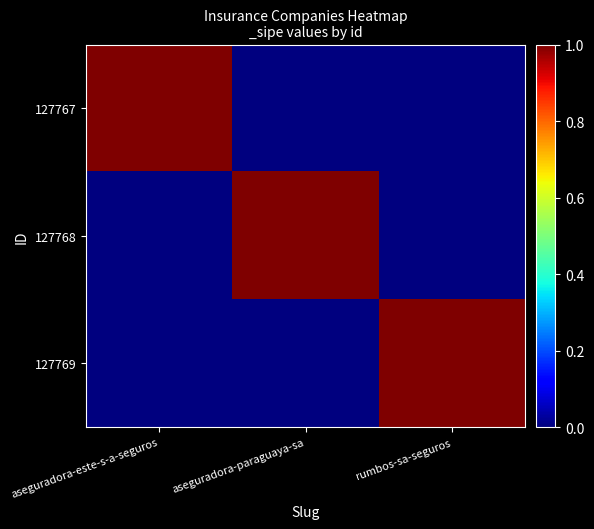

At which category does the chart reach its peak across all series?

aseguradora-este-s-a-seguros